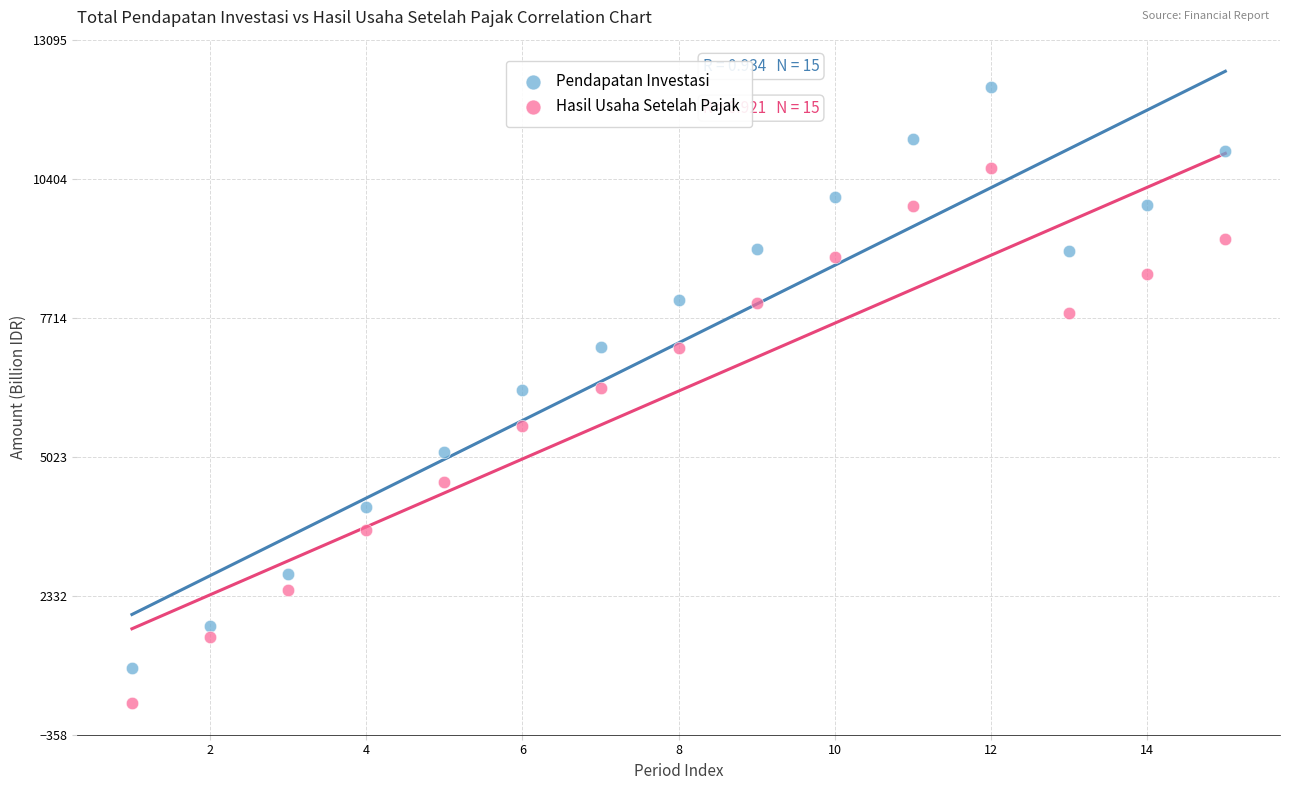

In the Hasil Usaha Setelah Pajak series, what Y value is closest to 5434?

5625.9